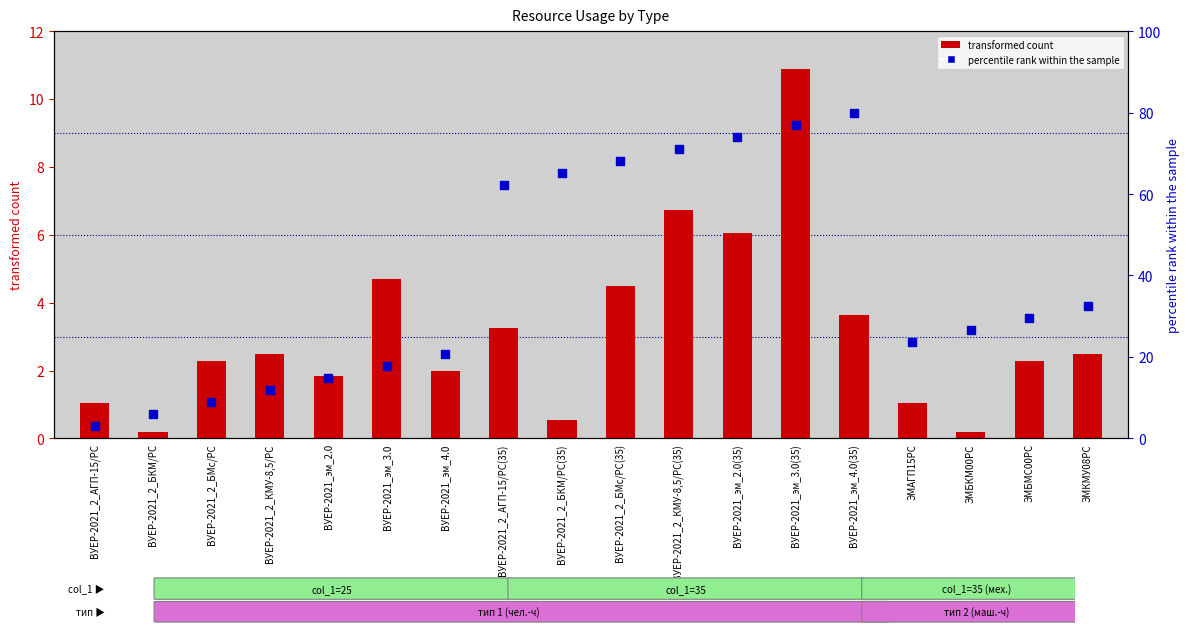

What are all the series names shown in the legend?

transformed count, percentile rank within the sample